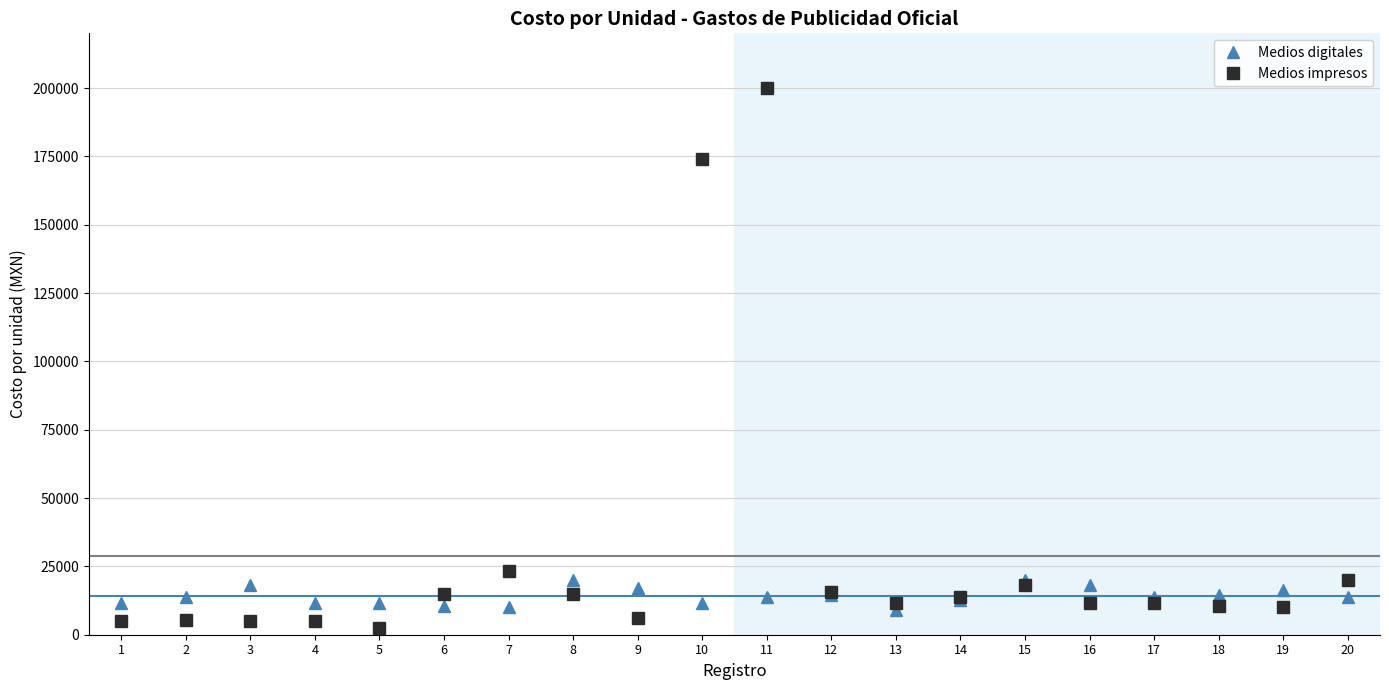

What value does the Medios digitales series have at 3?

18270.0